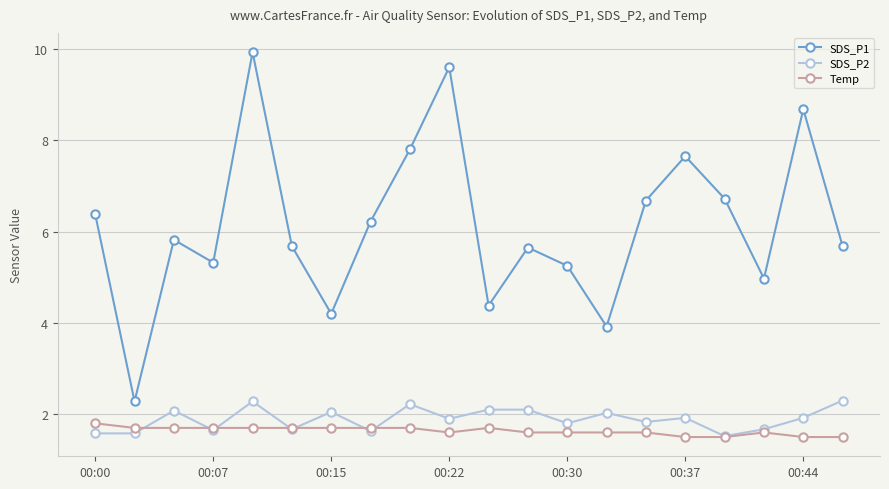

What is the value of the Temp point at the 5th from the left?

1.7